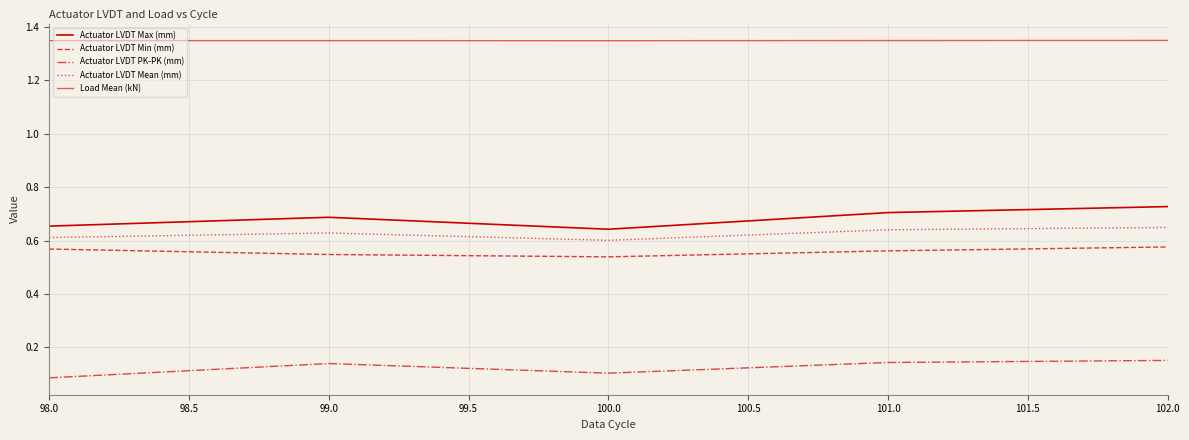

What is the sum of the Actuator LVDT PK-PK (mm) values at 100.0 and 98.0?

0.2